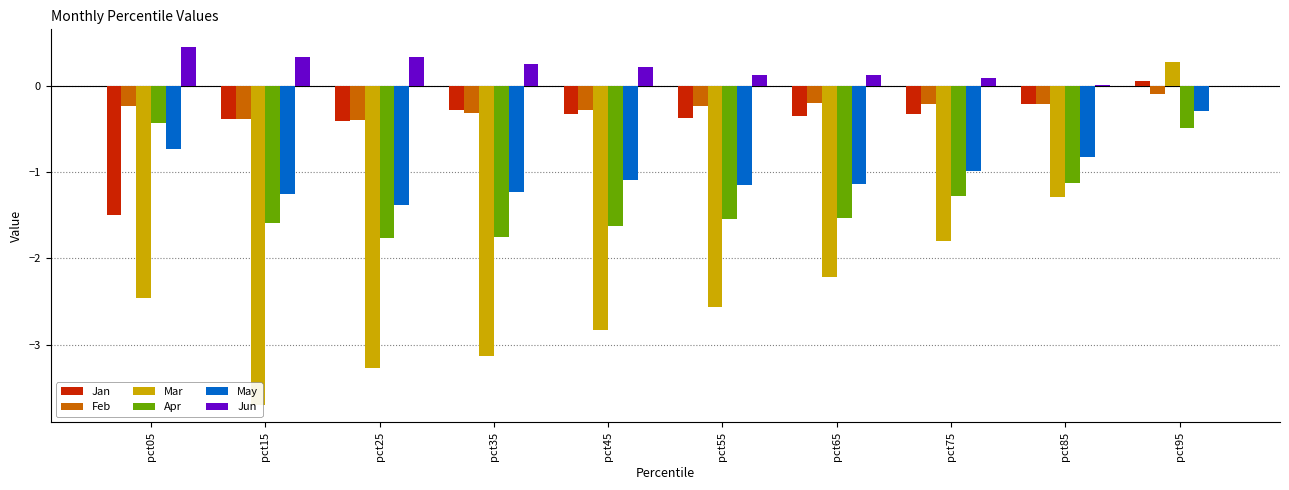

At which category is the sum across all series the highest?

pct95